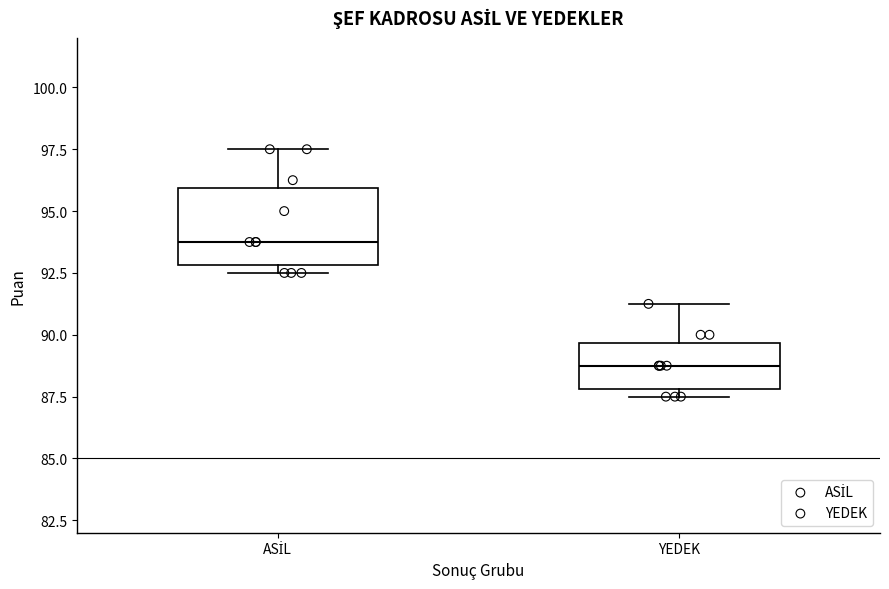

Which box has the highest median line?

ASİL